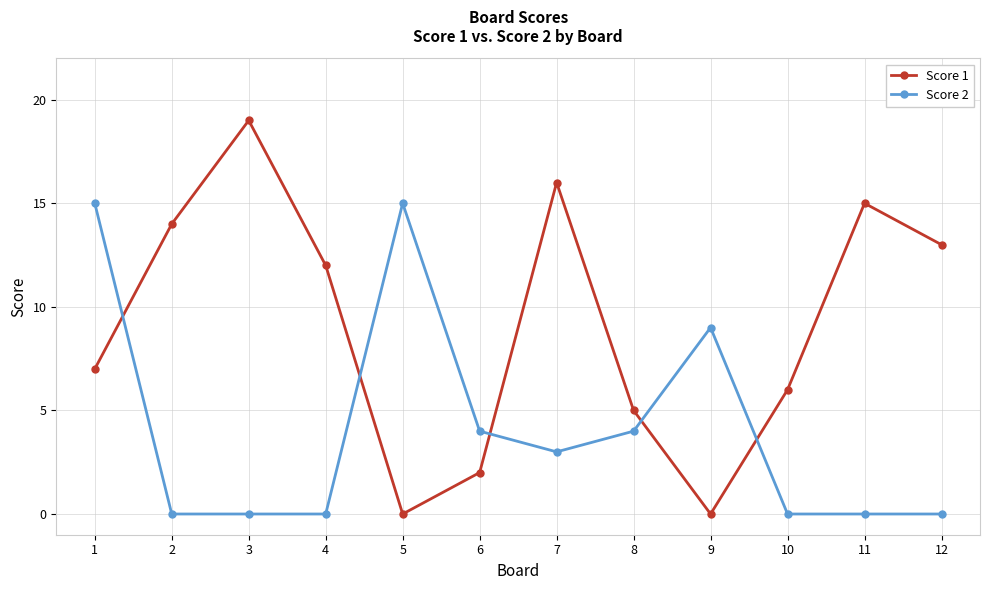

Reading left to right, extract all data points from this chart.

Score 1: 1=7	2=14	3=19	4=12	5=0	6=2	7=16	8=5	9=0	10=6	11=15	12=13
Score 2: 1=15	2=0	3=0	4=0	5=15	6=4	7=3	8=4	9=9	10=0	11=0	12=0